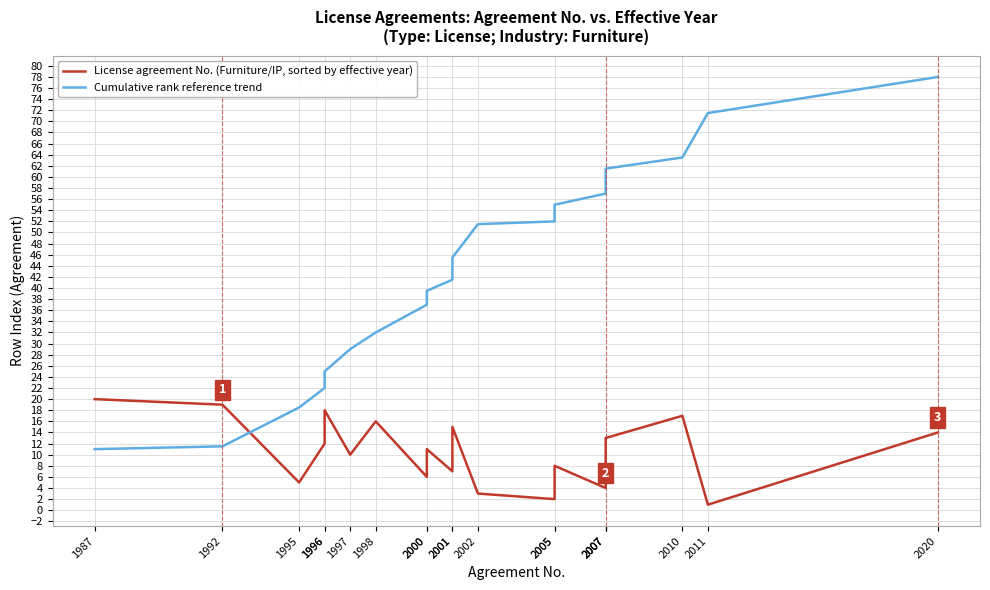

Is this an area chart (filled region under the line)?

No